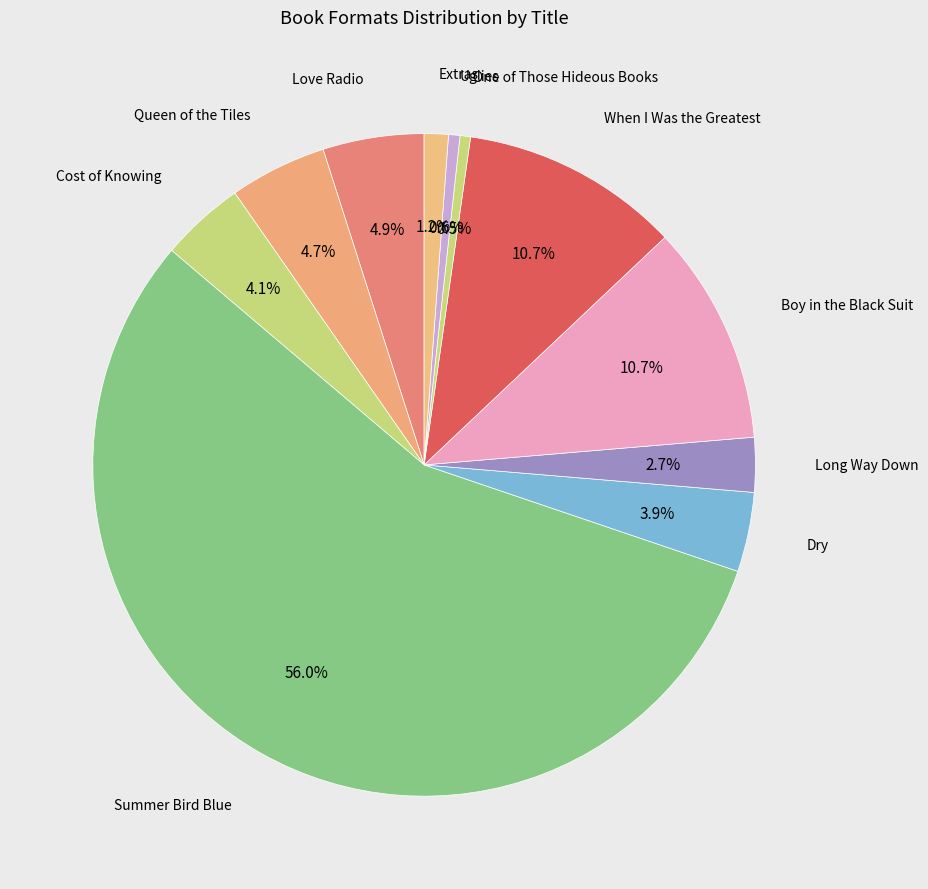

To the nearest percent, what is the average slice percentage?

9%